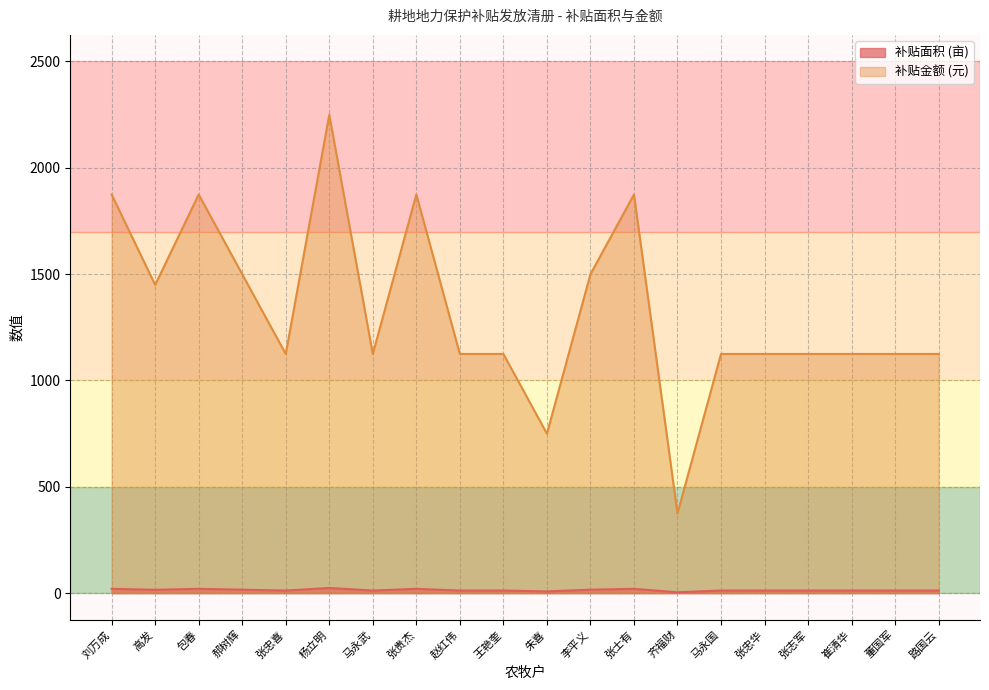

Does the chart display data point markers on the line(s)?

No